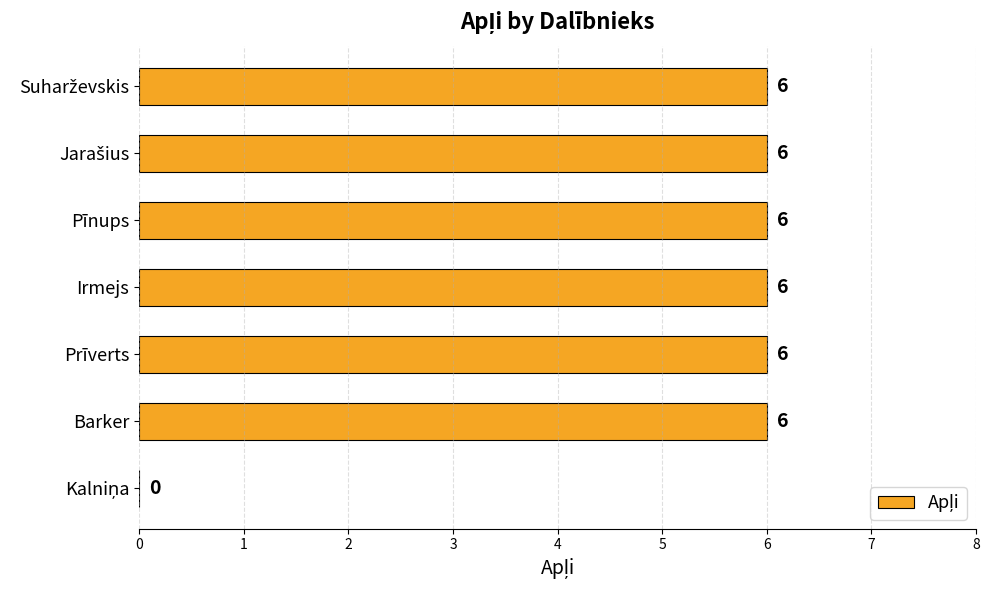

What is the greatest value displayed?

6